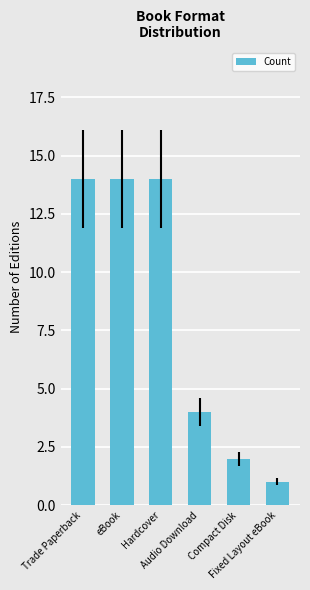

What is the minimum value shown in the chart?

1